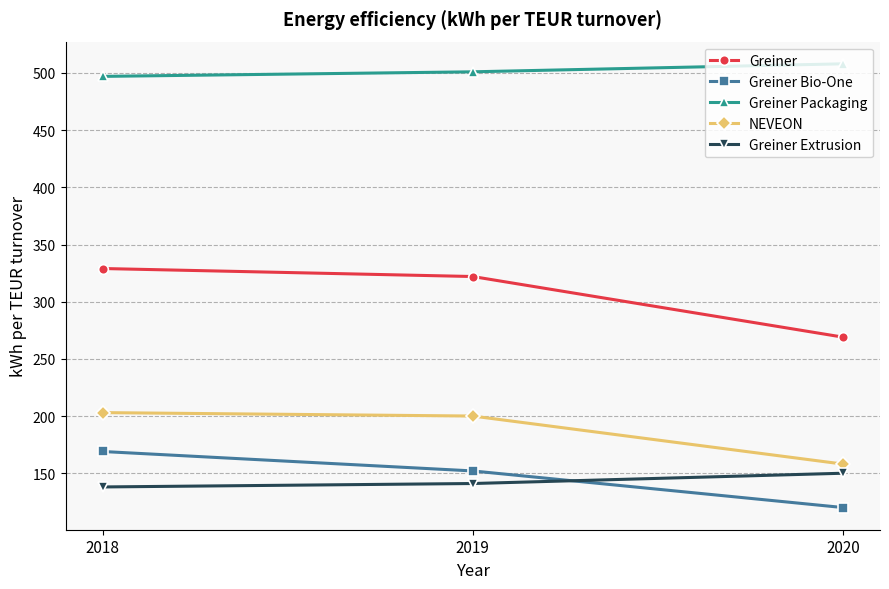

What is the difference between the second highest and minimum values in the NEVEON series?

42